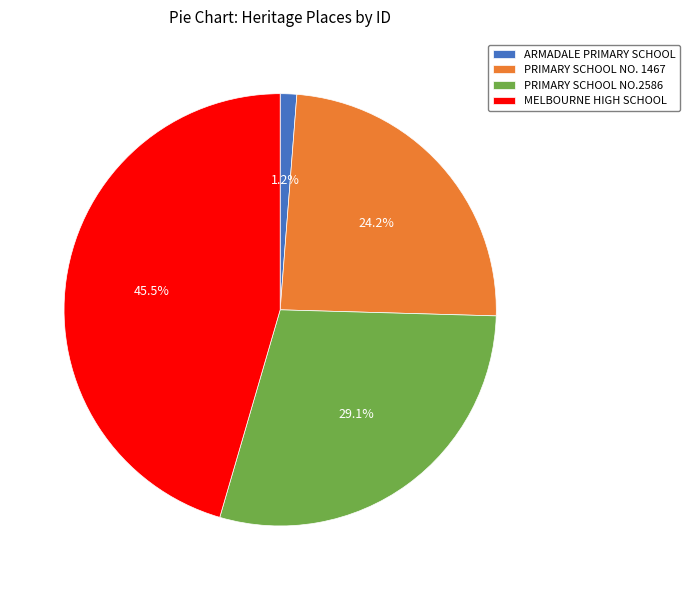

Does MELBOURNE HIGH SCHOOL represent more than half of the total?

No